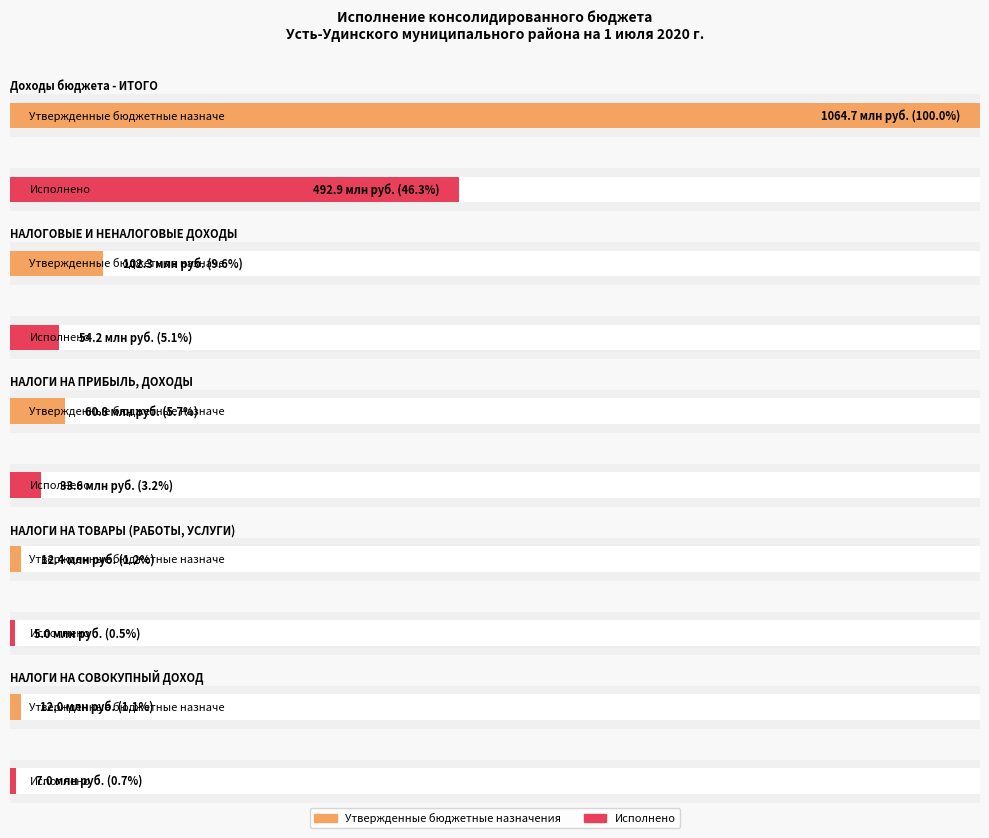

How many data points in Исполнено are less than 33584732?

2